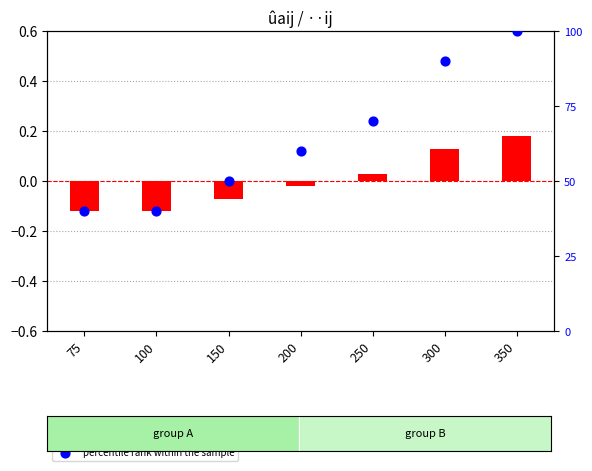

Is the value of percentile rank within the sample at 100 greater than the value of transformed count at 100?

Yes